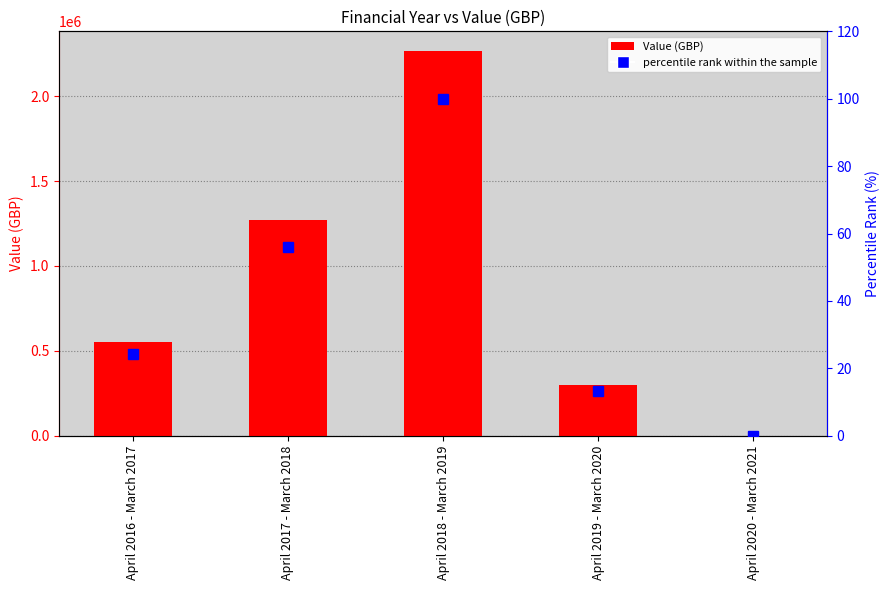

What is the spread (max minus min) of values at April 2017 - March 2018?

1269944.0